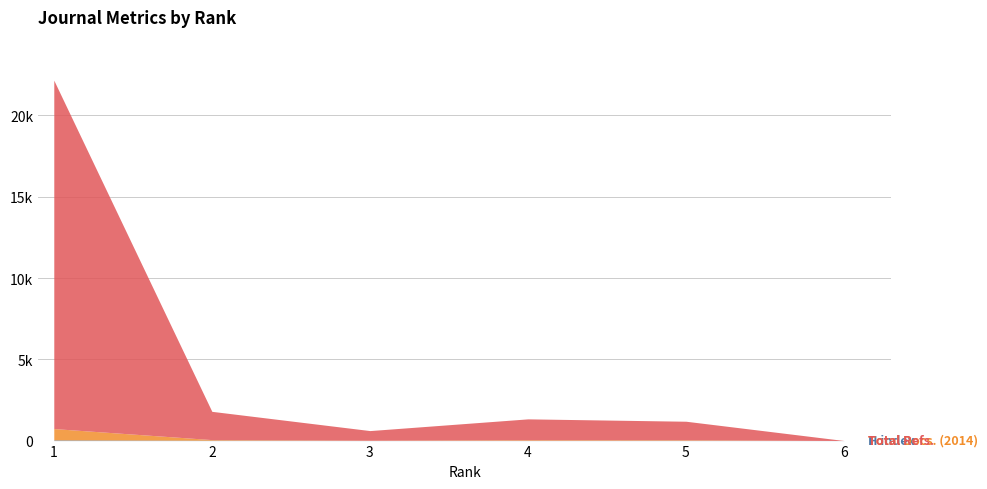

Which series changed the most between 2 and 6?

Total Refs.